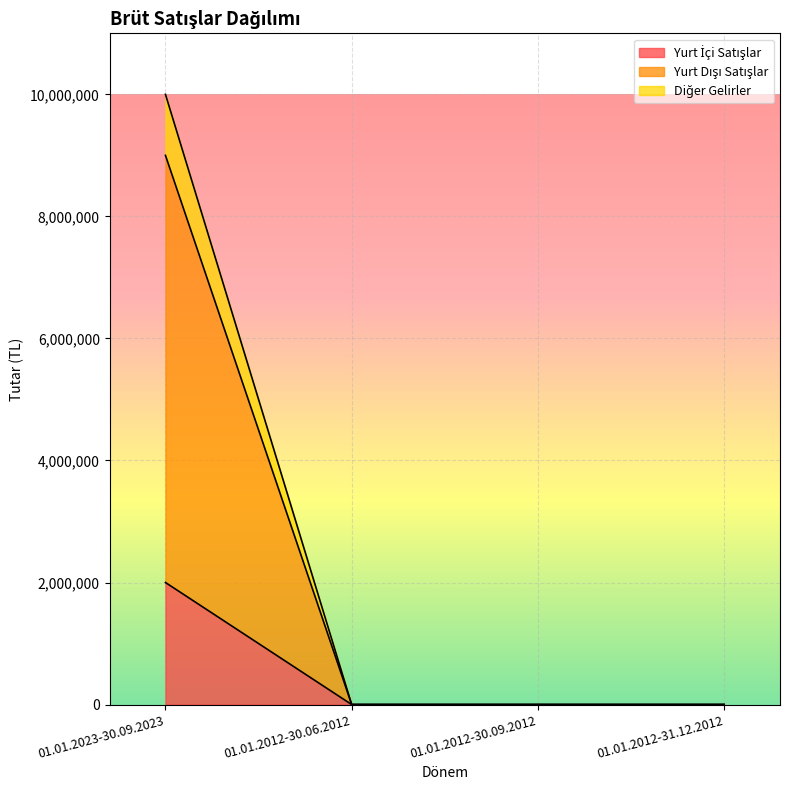

Count the number of categories in the chart.

4